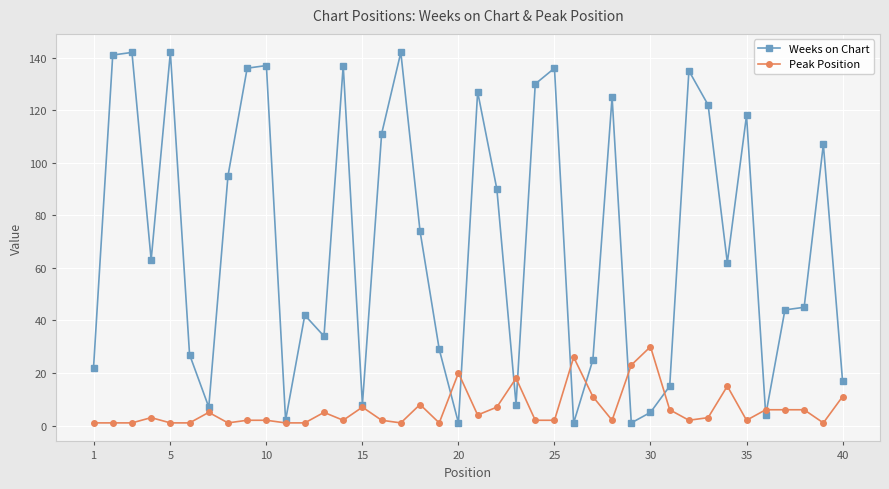

Which series has the widest spread of values?

Weeks on Chart